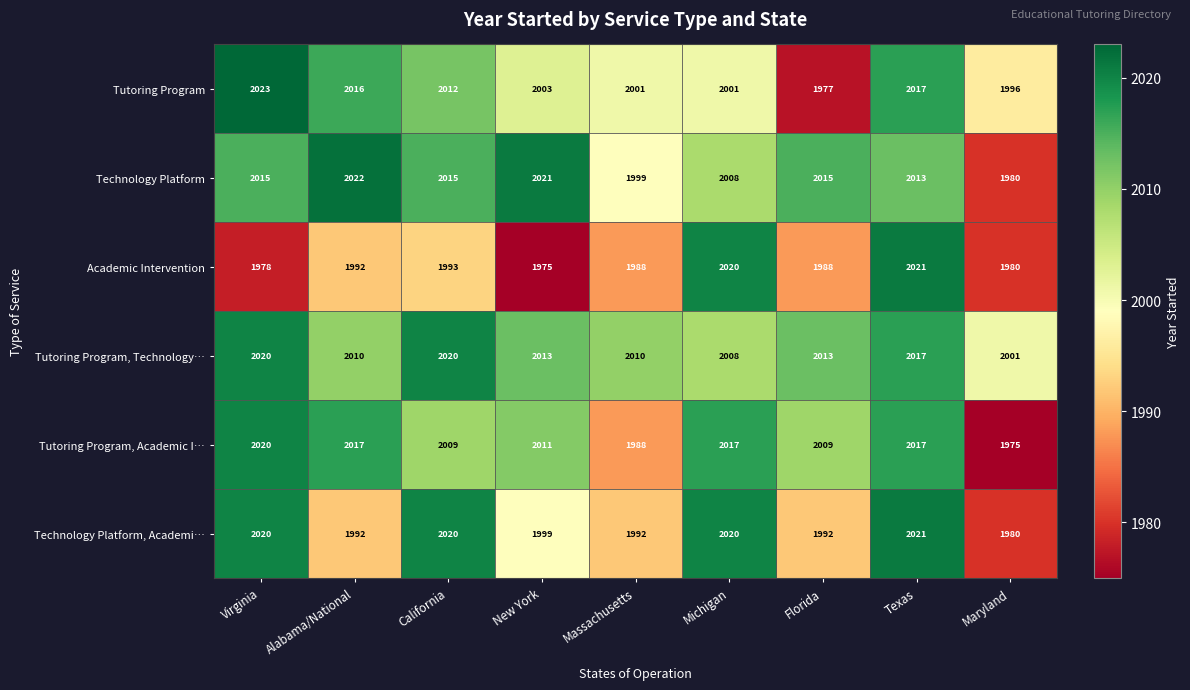

Is it true that Tutoring Program equals 841 at Alabama/National?

False